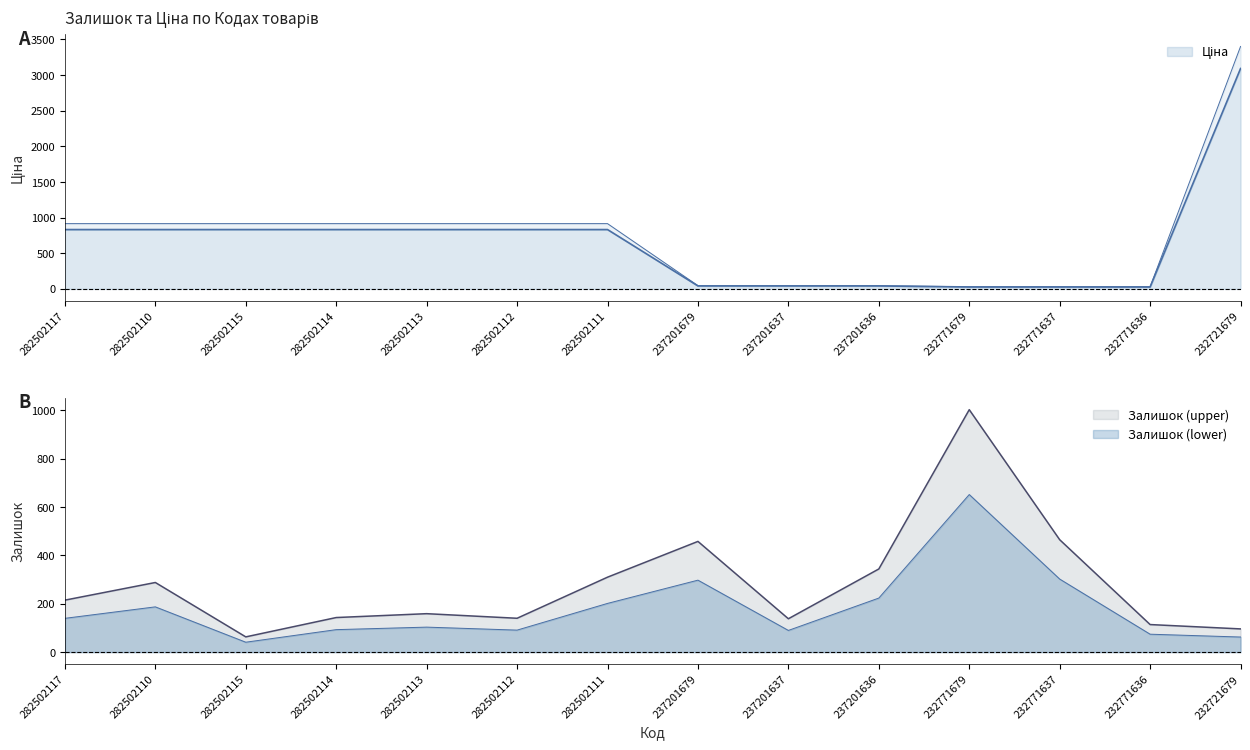

How many times do Ціна and Залишок cross each other?

2